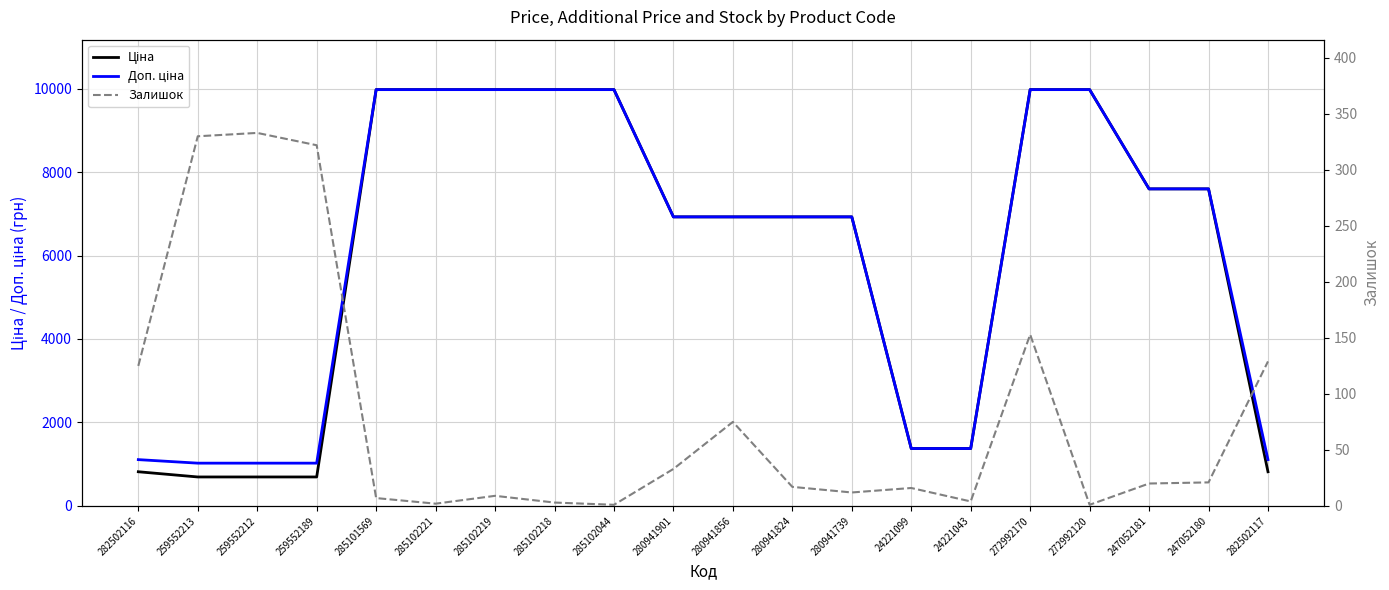

List the labels in order of Ціна value, smallest first.

259552213, 259552212, 259552189, 282502116, 282502117, 24221099, 24221043, 280941901, 280941856, 280941824, 280941739, 247052181, 247052180, 285101569, 285102221, 285102219, 285102218, 285102044, 272992170, 272992120